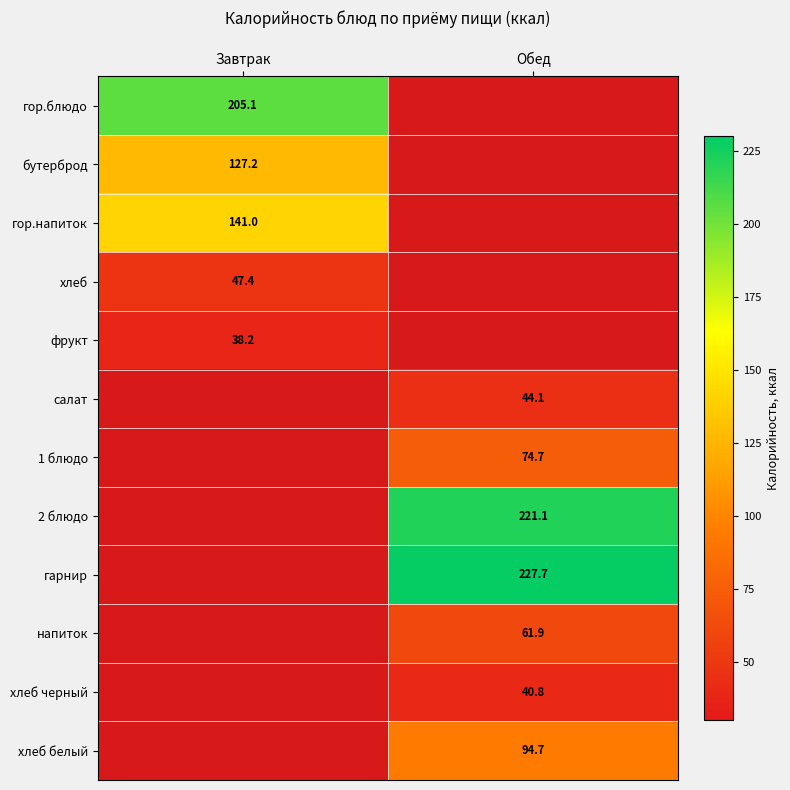

The value of фрукт at Завтрак is 38.2. True or false?

True